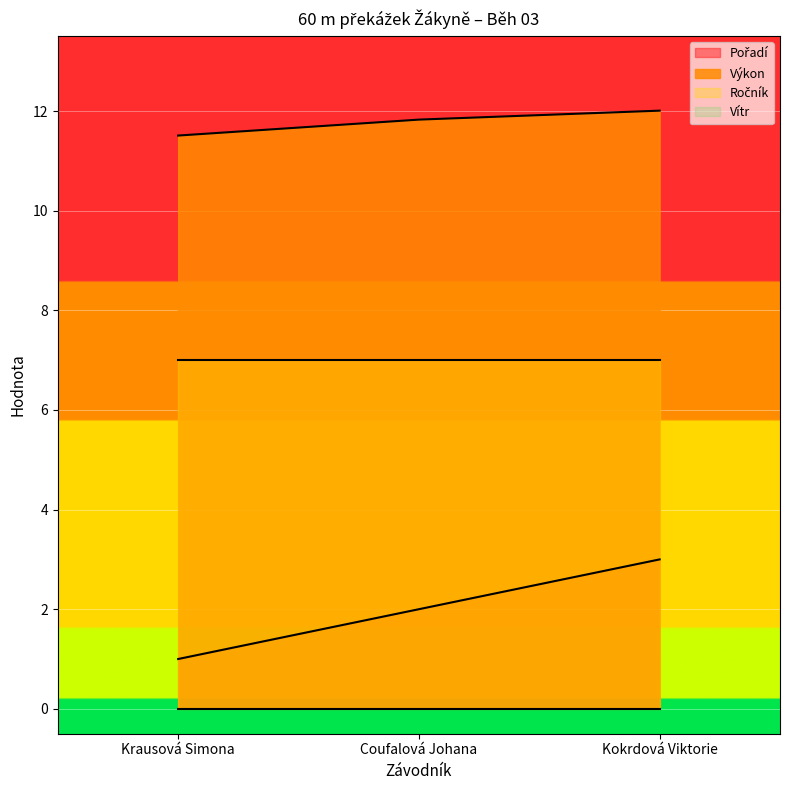

Read the Výkon value at Coufalová Johana.

11.8